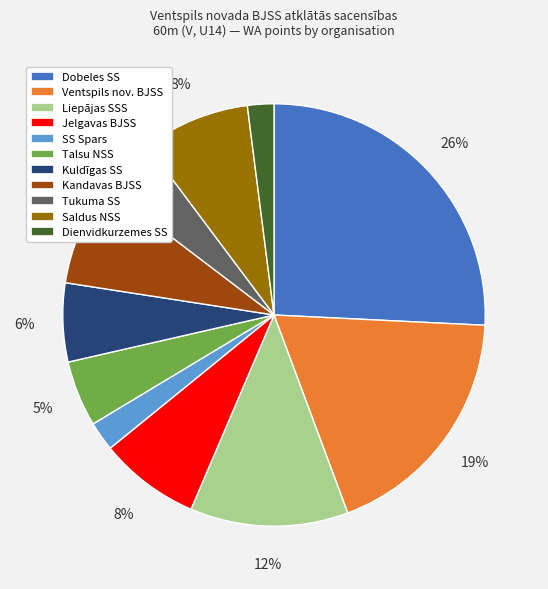

Do Talsu NSS and Liepājas SSS together represent more than half of the pie?

No